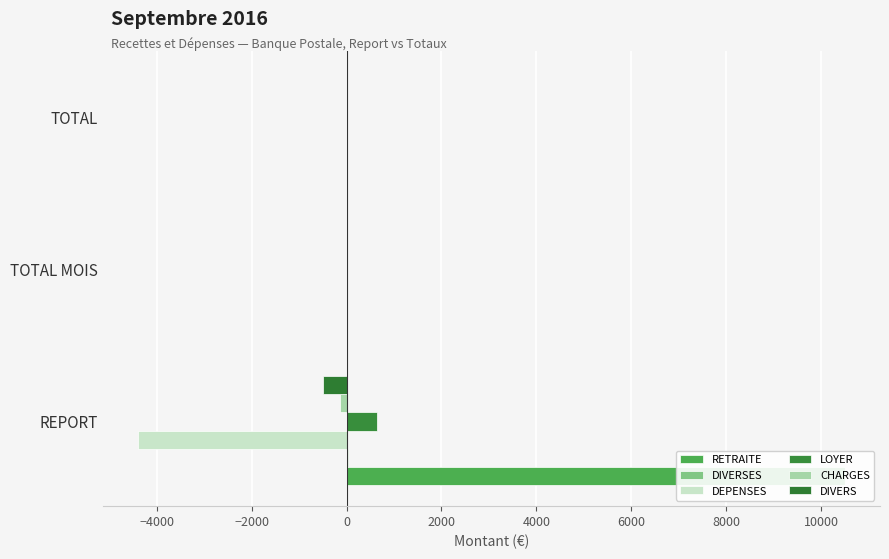

At how many categories does at least one series exceed 4537?

1